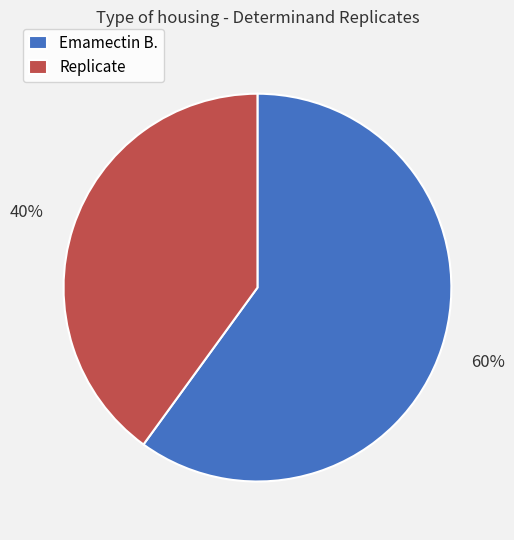

Approximately how many times larger is the value at Replicate compared to Emamectin B.?

0.7